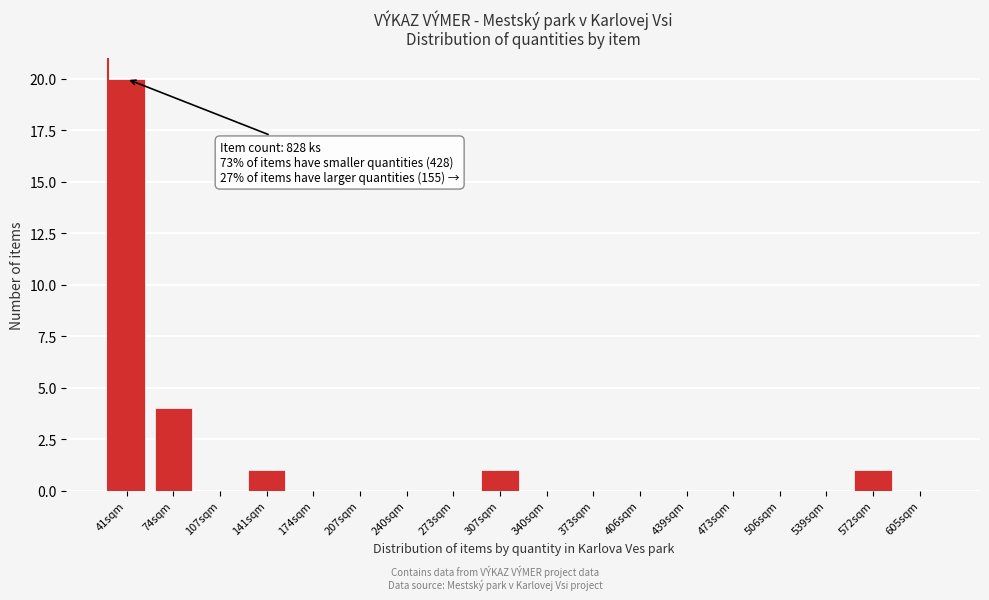

Reading left to right, what are all the values shown in this chart?

41sqm=20	74sqm=4	107sqm=0	141sqm=1	174sqm=0	207sqm=0	240sqm=0	273sqm=0	307sqm=1	340sqm=0	373sqm=0	406sqm=0	439sqm=0	473sqm=0	506sqm=0	539sqm=0	572sqm=1	605sqm=0